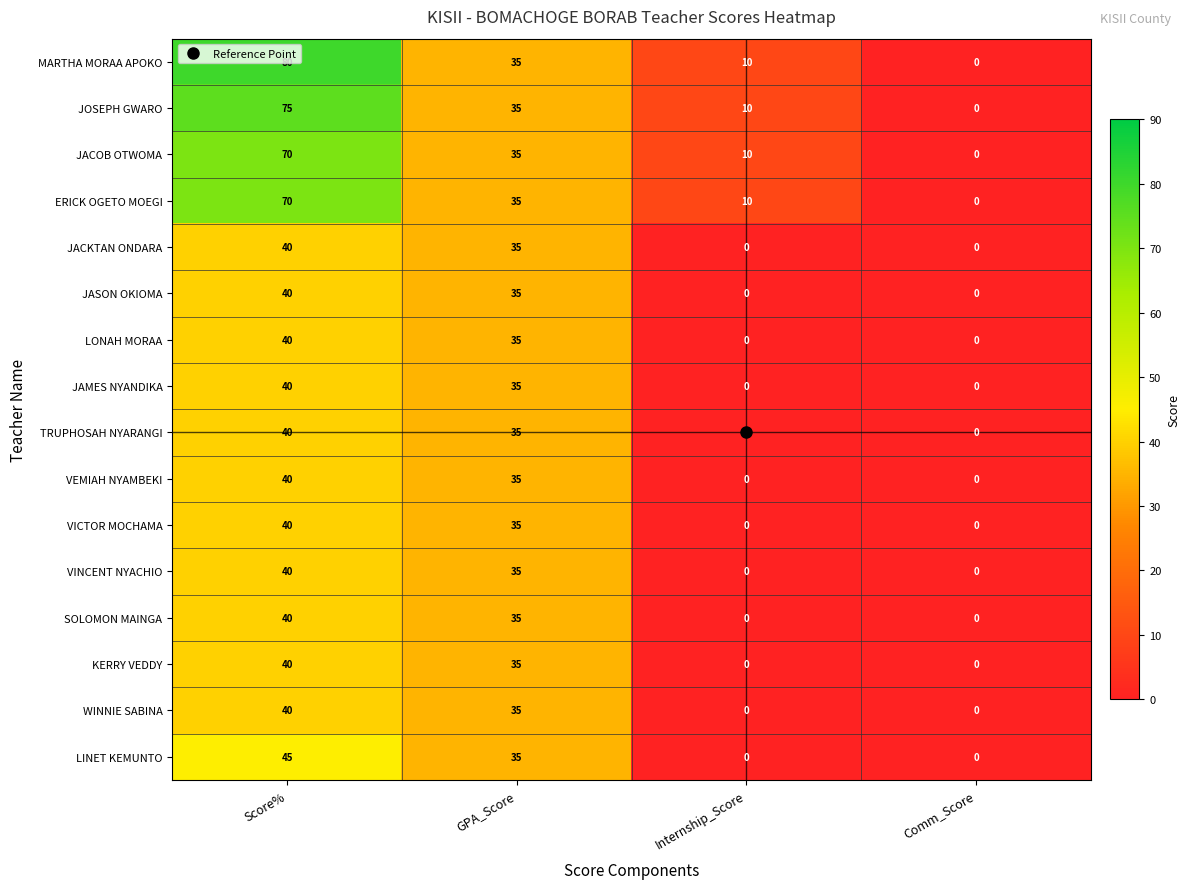

Between Score% and Comm_Score, which series saw the biggest shift?

MARTHA MORAA APOKO